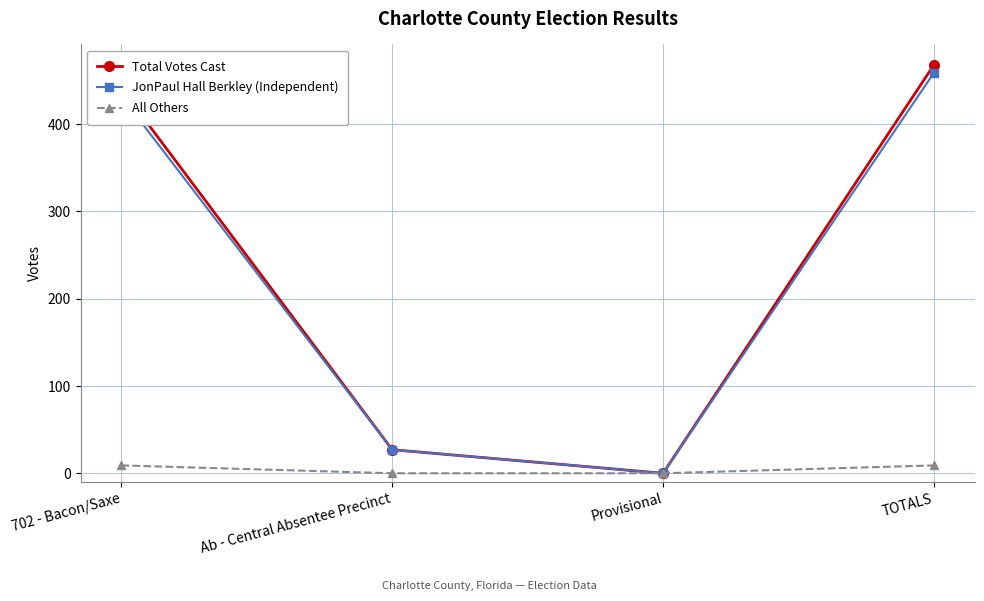

True or false: All Others has more than 2 interior local peaks.

False